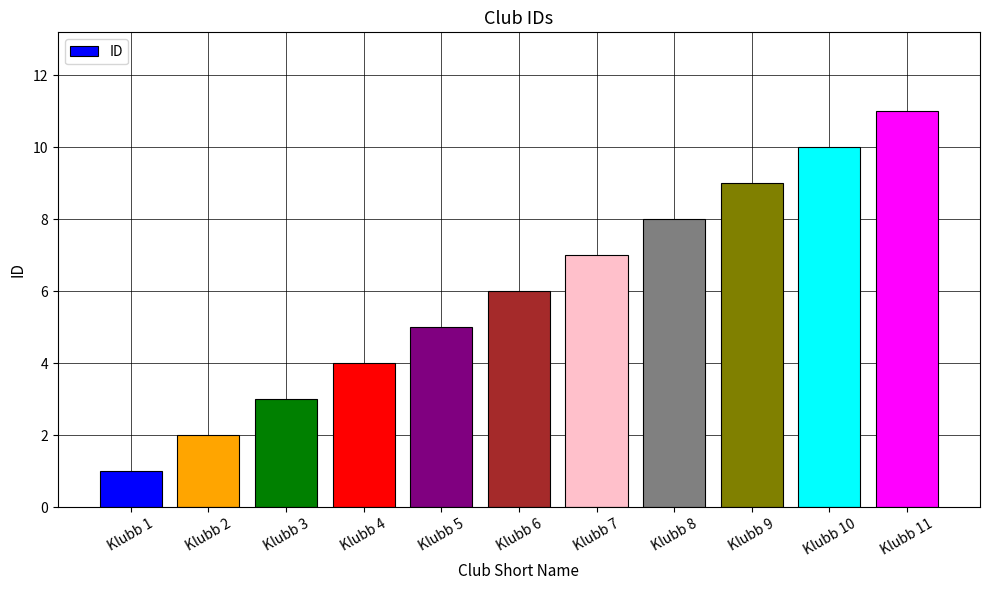

Is it true that the value at Klubb 6 is 6?

True